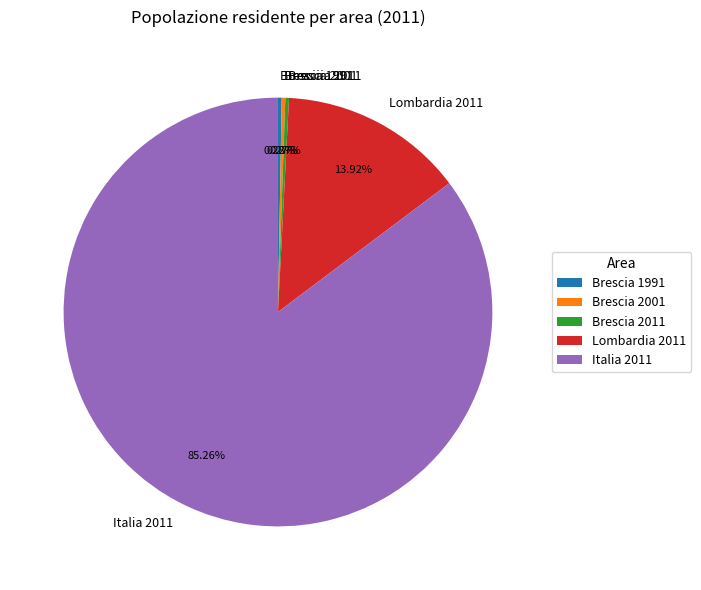

Which category has the biggest portion of the pie?

Italia 2011